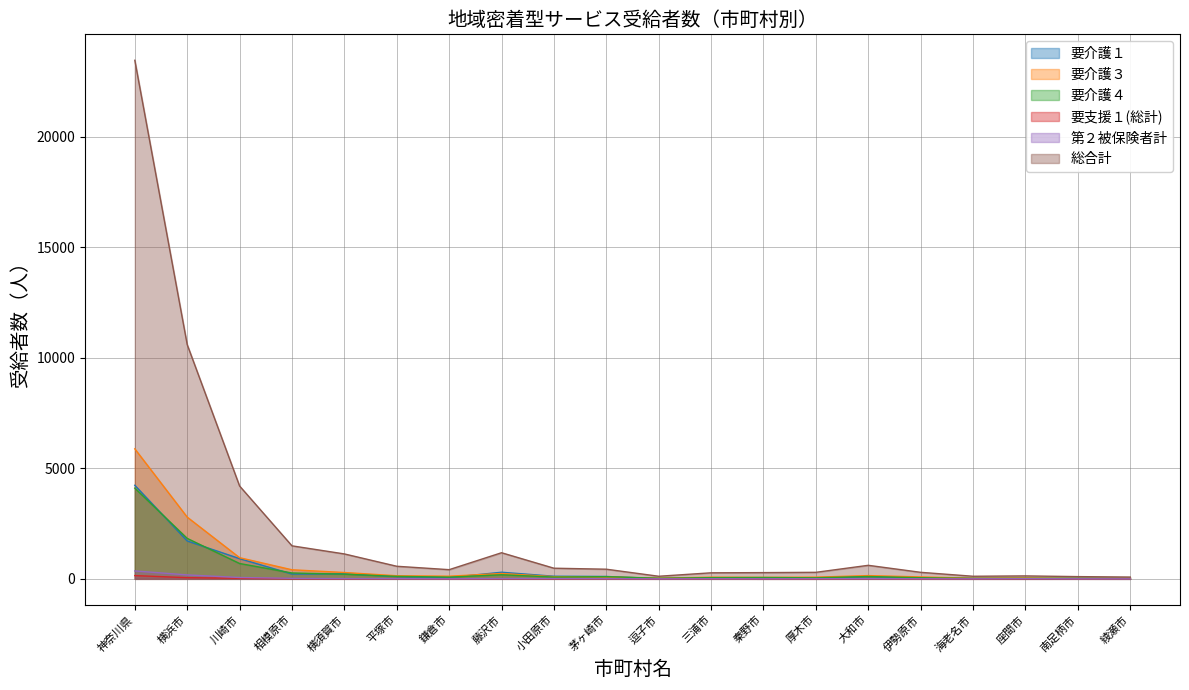

What is the maximum value shown in the chart?

23453